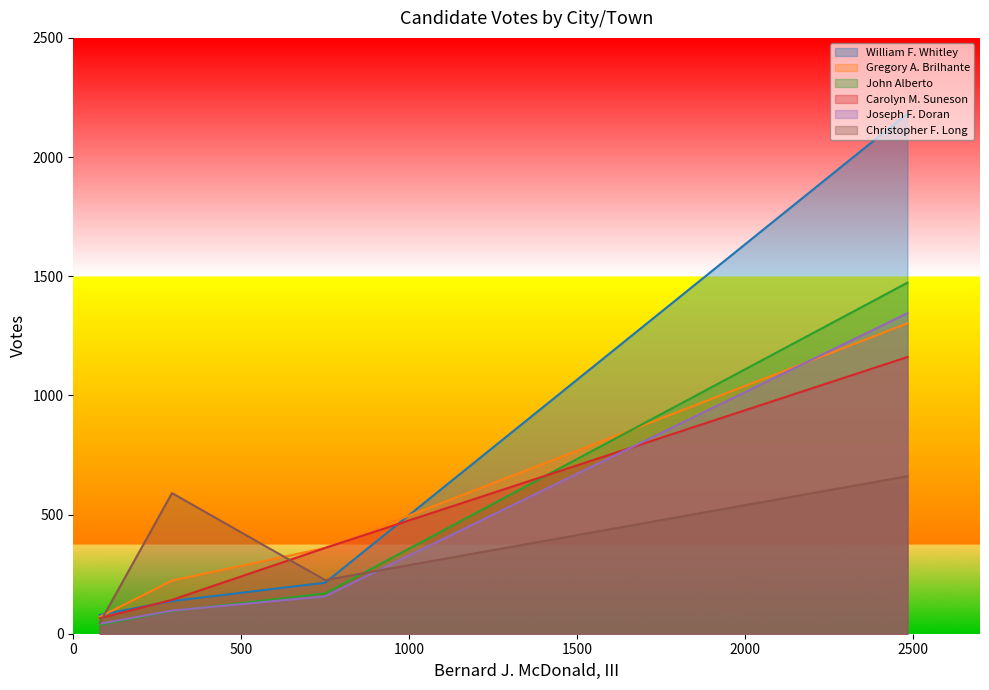

Between Fall River and Freetown, which series saw the biggest shift?

William F. Whitley